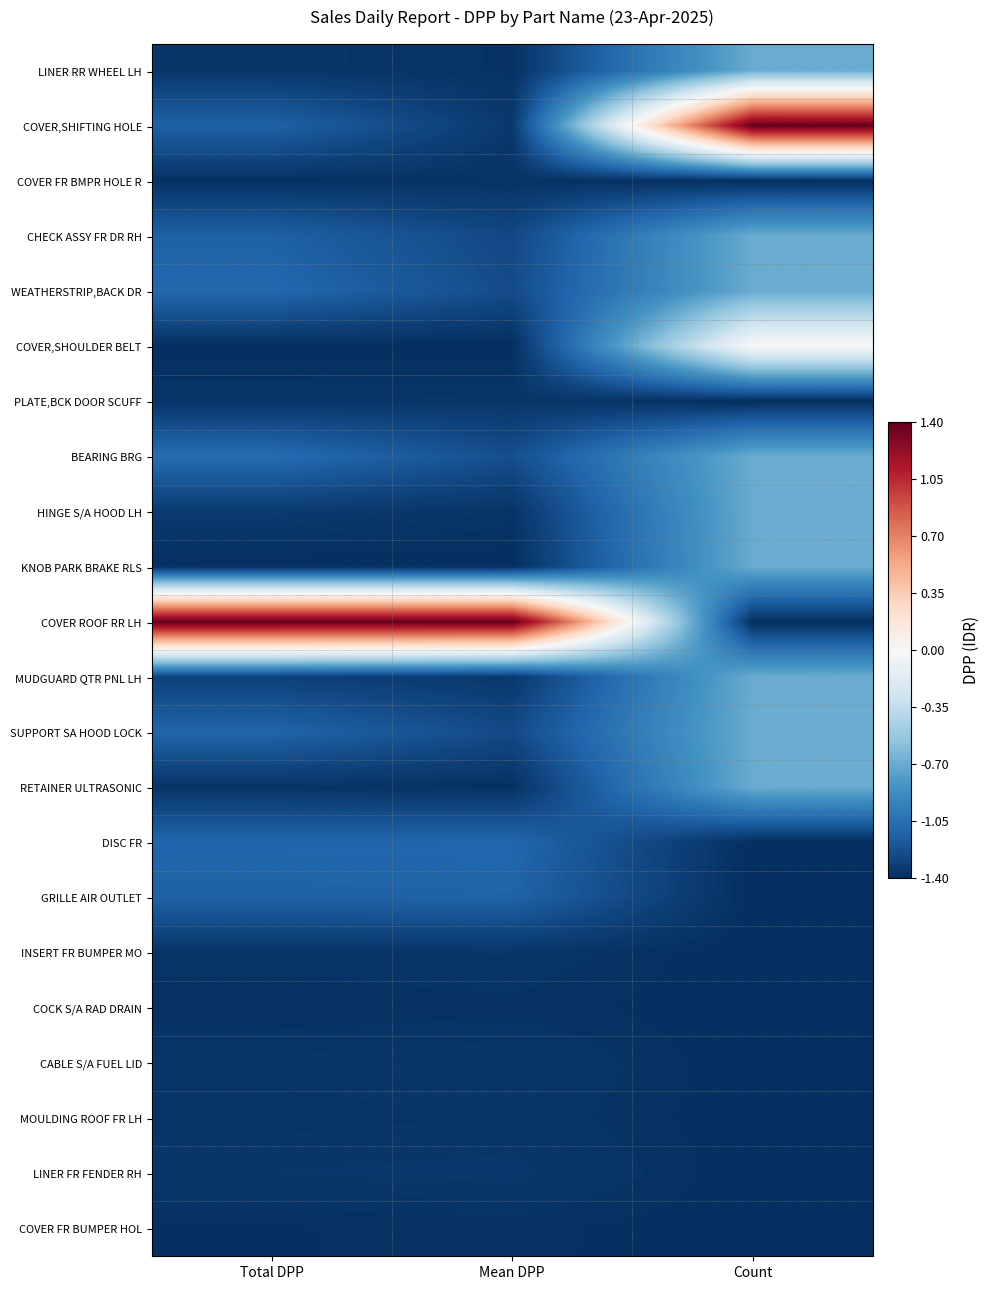

At Count, list the series in order from largest to smallest.

COVER,SHIFTING HOLE, COVER,SHOULDER BELT, LINER RR WHEEL LH, CHECK ASSY FR DR RH, WEATHERSTRIP,BACK DR, BEARING BRG, HINGE S/A HOOD LH, KNOB PARK BRAKE RLS, MUDGUARD QTR PNL LH, SUPPORT SA HOOD LOCK, RETAINER ULTRASONIC, COVER FR BMPR HOLE R, PLATE,BCK DOOR SCUFF, COVER ROOF RR LH, DISC FR, GRILLE AIR OUTLET, INSERT FR BUMPER MO, COCK S/A RAD DRAIN, CABLE S/A FUEL LID, MOULDING ROOF FR LH, LINER FR FENDER RH, COVER FR BUMPER HOL